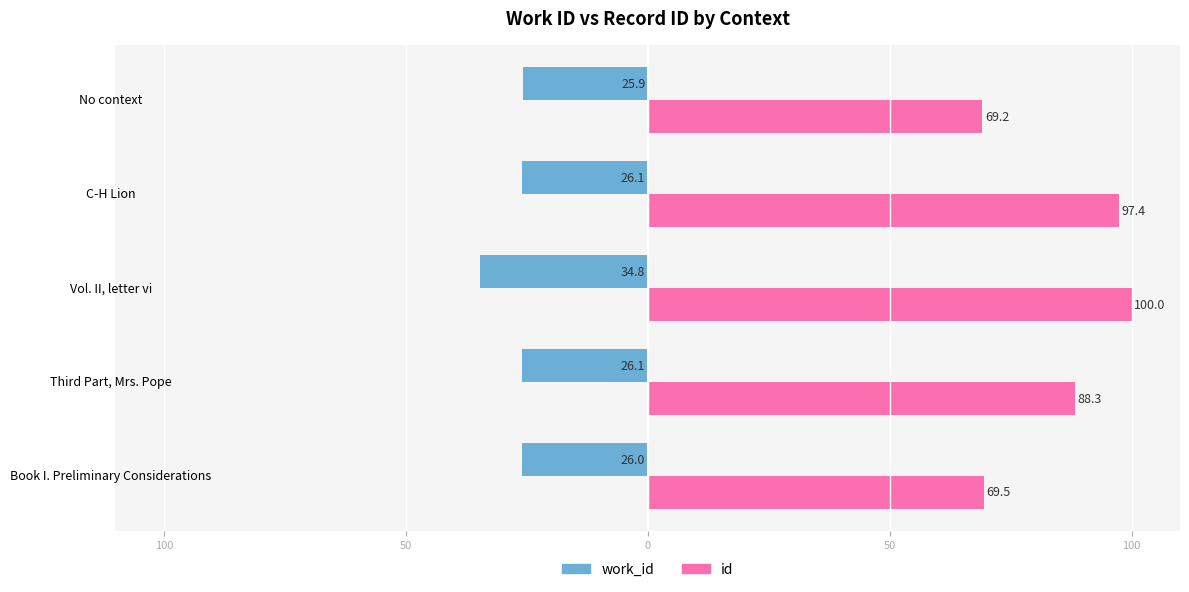

What is the label of the 1st bar from the right?

No context